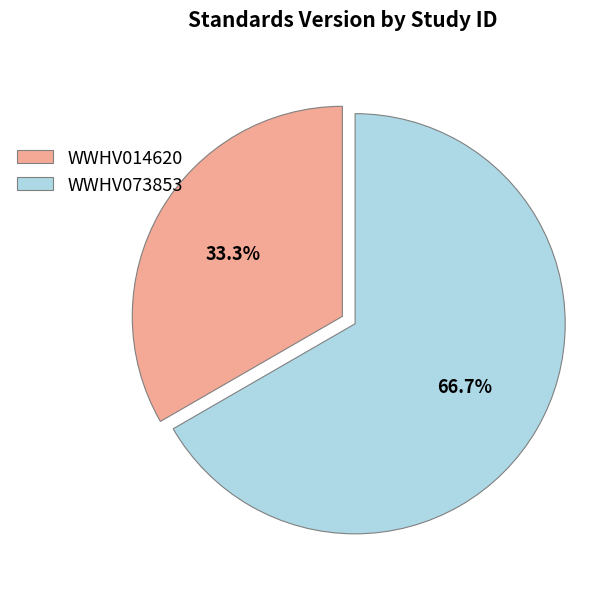

What is the largest slice in the pie chart?

WWHV073853